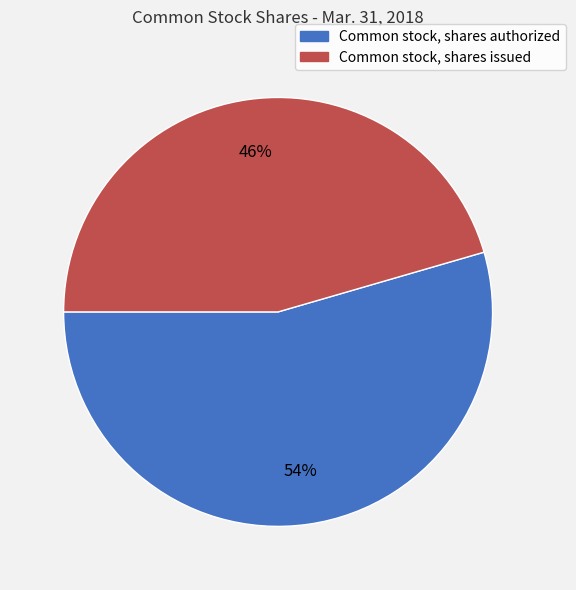

Between Common stock, shares issued and Common stock, shares authorized, which is larger?

Common stock, shares authorized